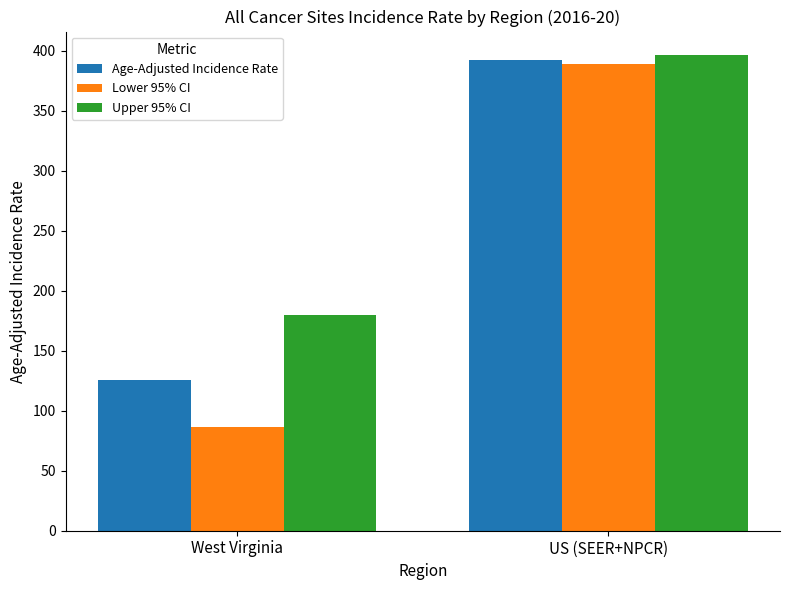

What is the difference between the maximum and minimum values in the Lower 95% CI series?

302.5